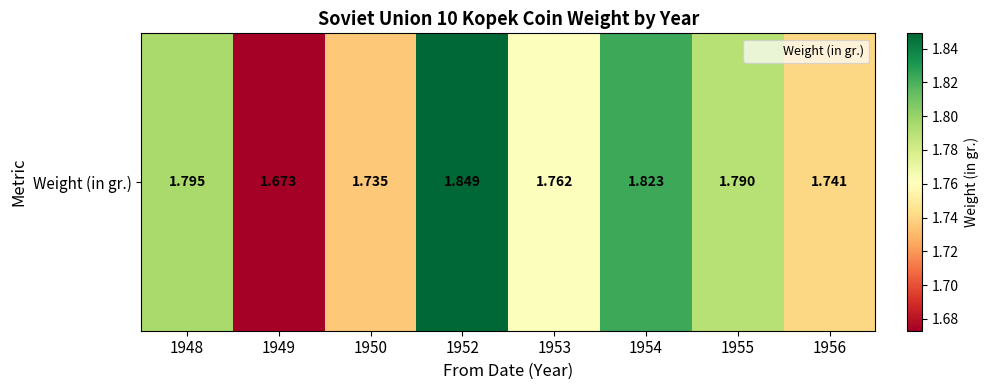

List the labels in order of value, largest first.

1952, 1954, 1948, 1955, 1953, 1956, 1950, 1949